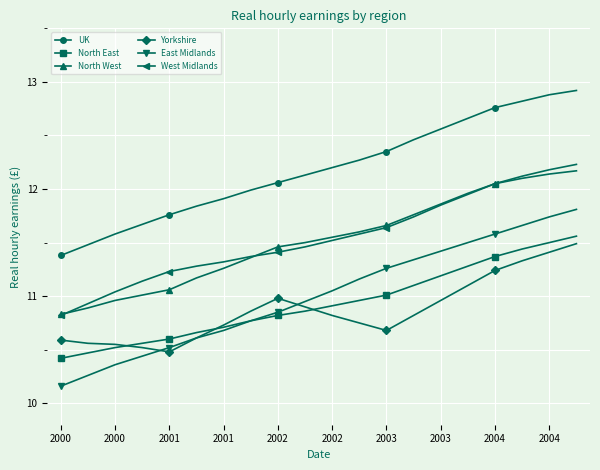

Which series has the widest spread of values?

East Midlands